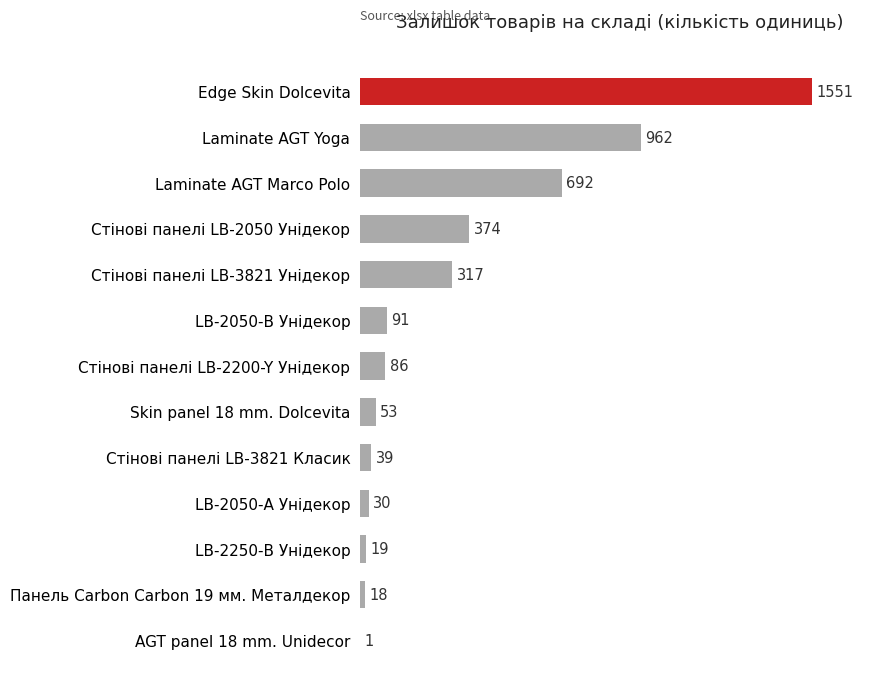

True or false: the data shows 53 at Skin panel 18 mm. Dolcevita.

True